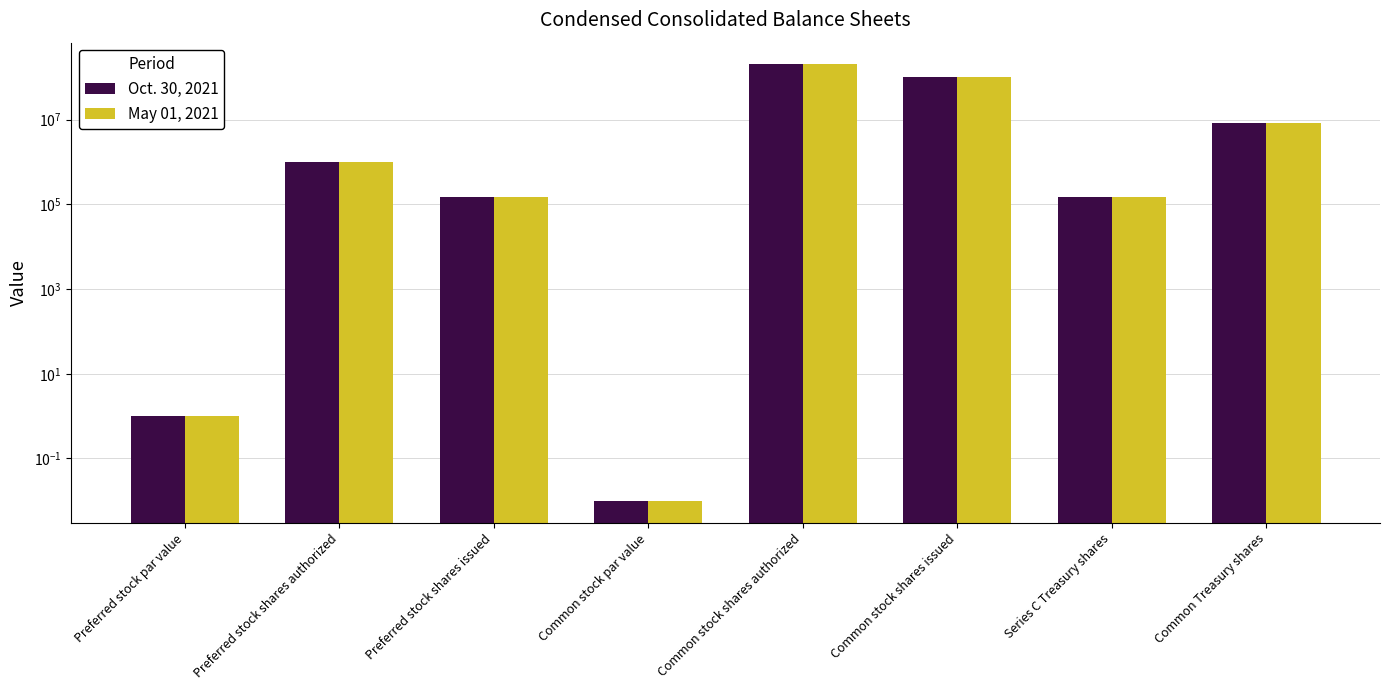

At Preferred stock par value, list the series in order from largest to smallest.

Oct. 30, 2021, May 01, 2021